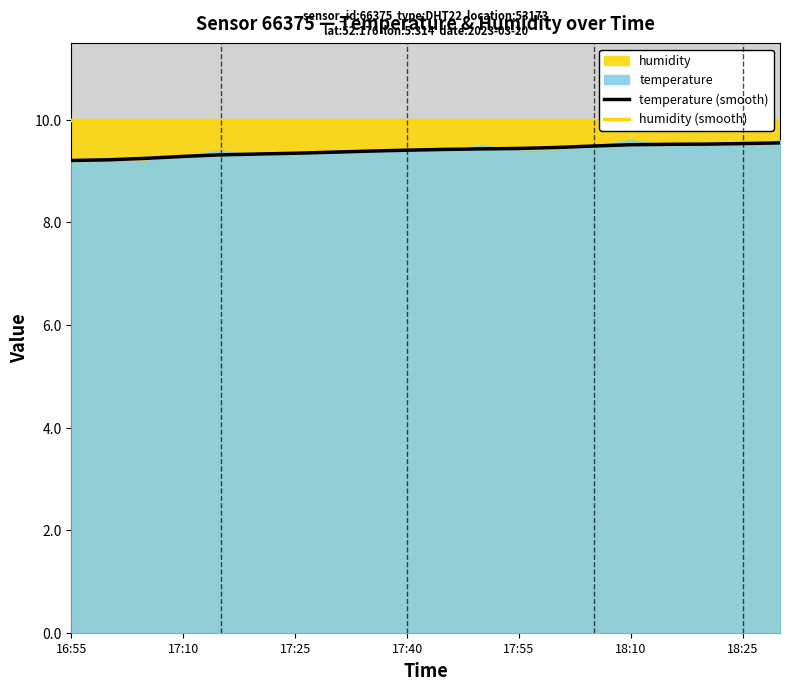

True or false: temperature (smooth) has a value of 4.1 at 17:55.

False